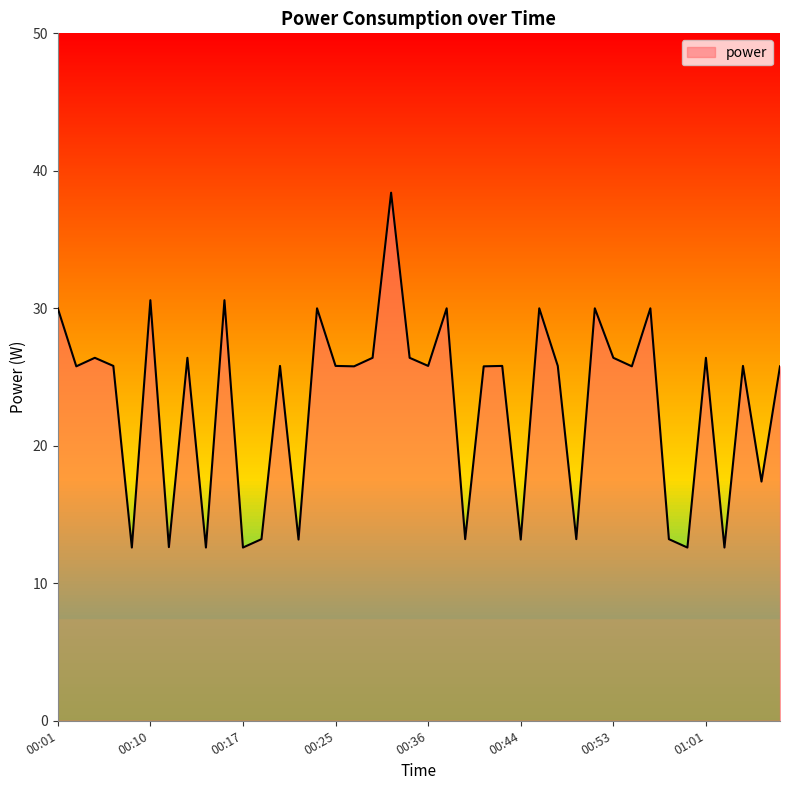

What is the minimum value shown in the chart?

12.6